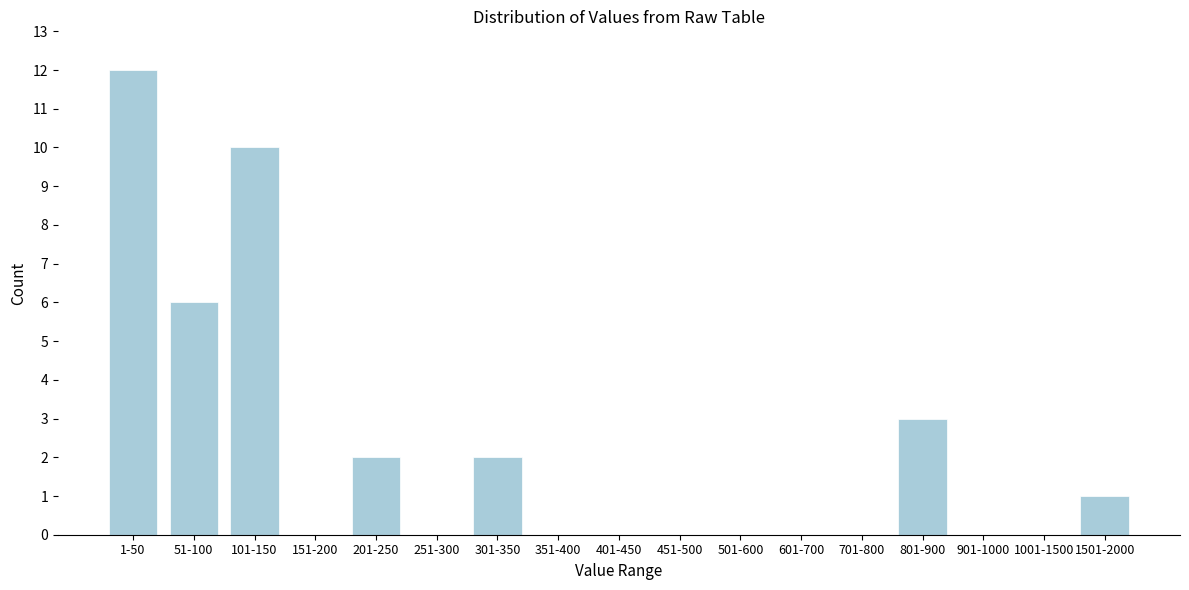

Reading right to left, list all the values displayed in this chart.

1501-2000=1	1001-1500=0	901-1000=0	801-900=3	701-800=0	601-700=0	501-600=0	451-500=0	401-450=0	351-400=0	301-350=2	251-300=0	201-250=2	151-200=0	101-150=10	51-100=6	1-50=12